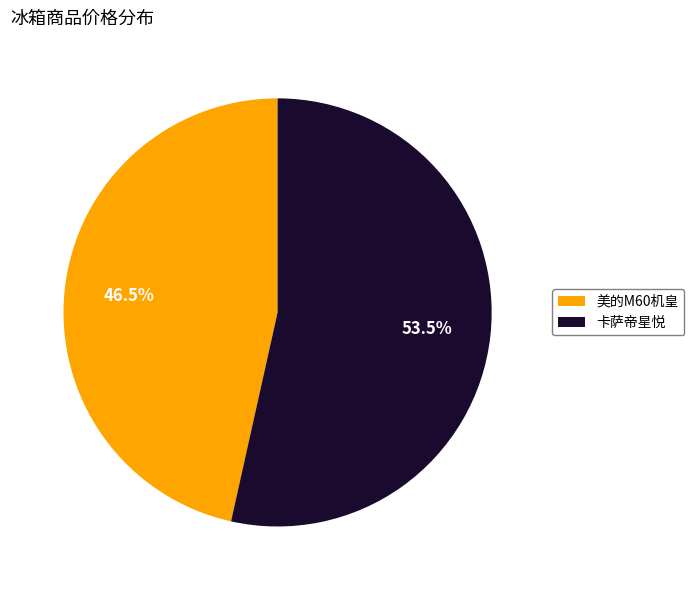

To the nearest percent, what is the difference between the largest and smallest slice percentages?

7%